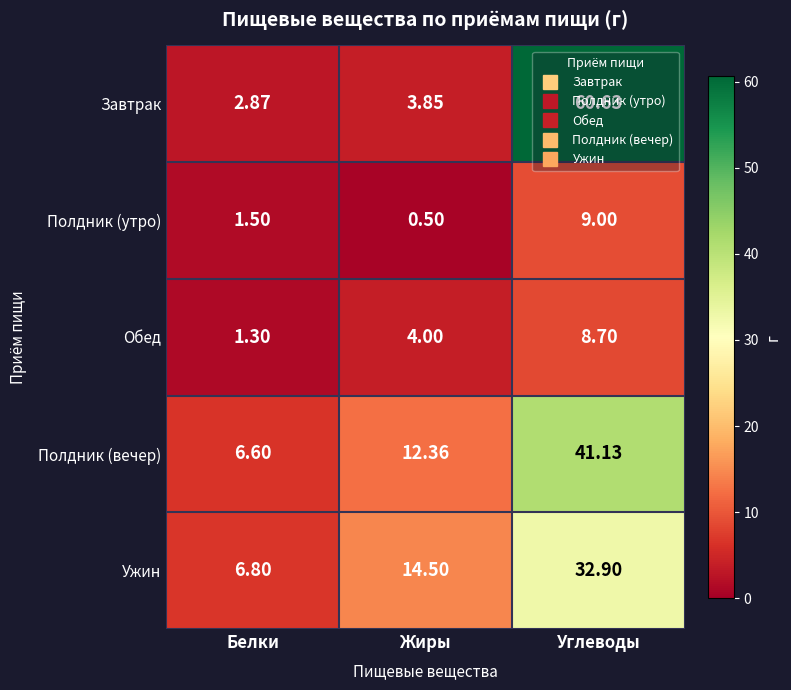

What is the total value across all series at Белки?

19.1